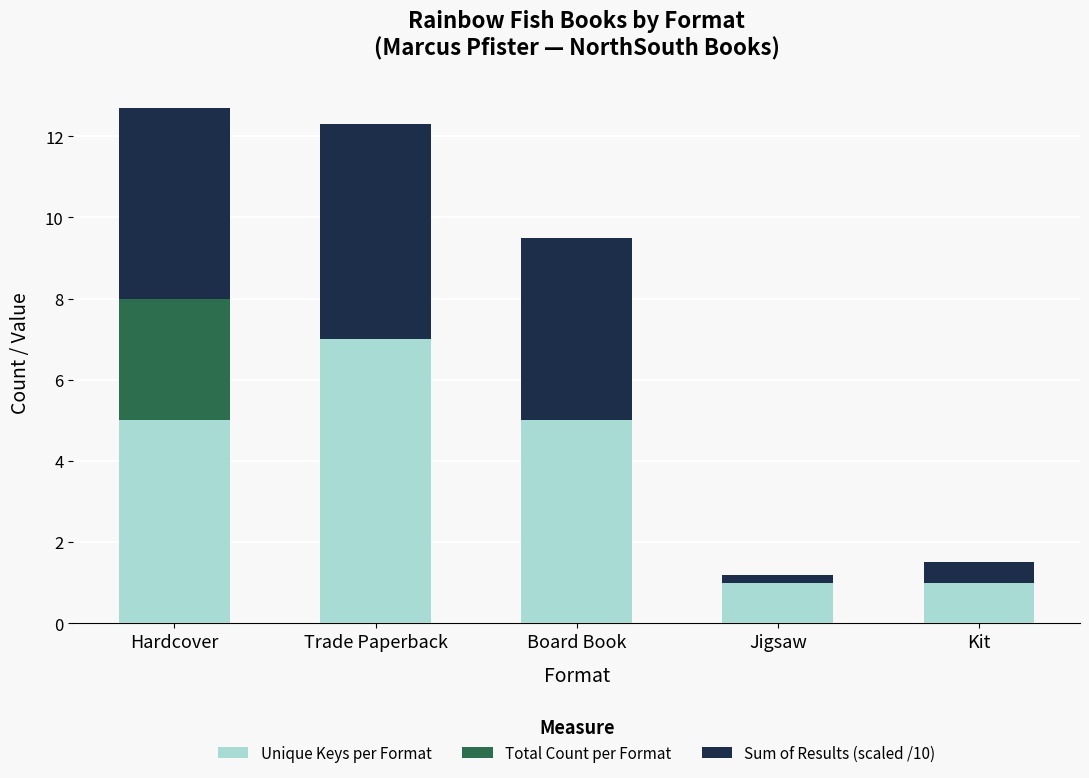

Are the bars grouped side by side (vs. stacked)?

No